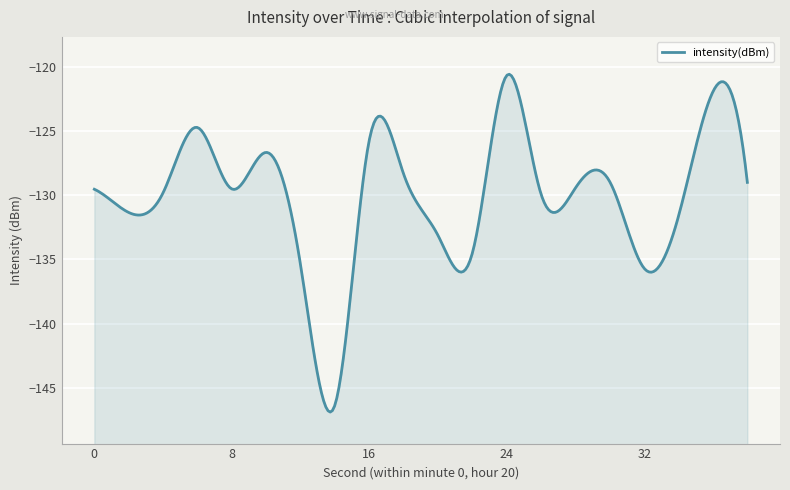

True or false: the data shows -194.3 at 34.

False